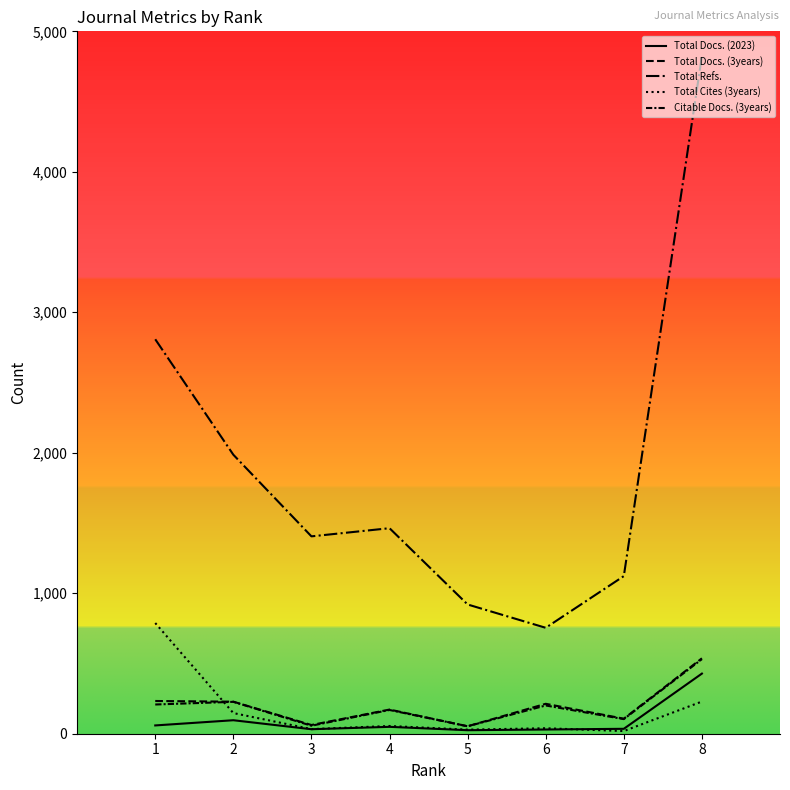

How many lines are shown in the chart?

5